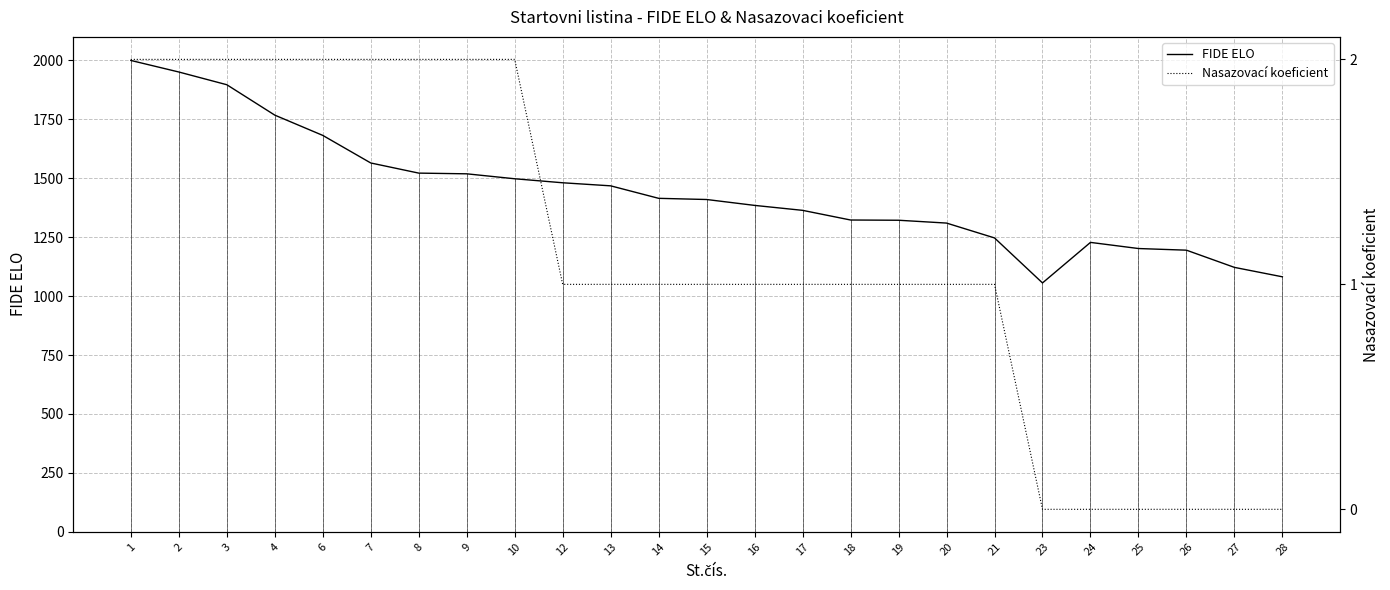

How many lines are shown in the chart?

2